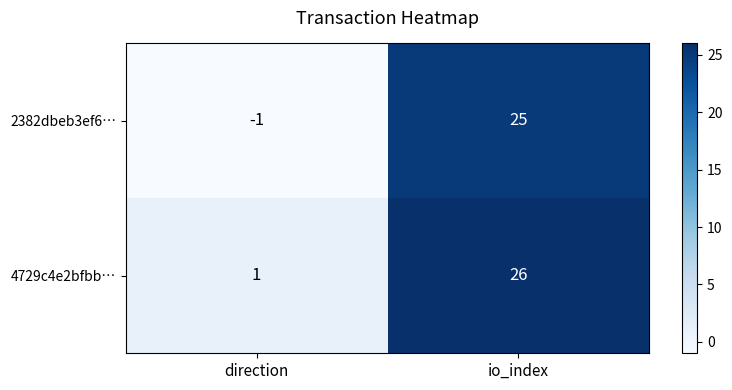

True or false: 2382dbeb3ef6… has a value of -1 at direction.

True